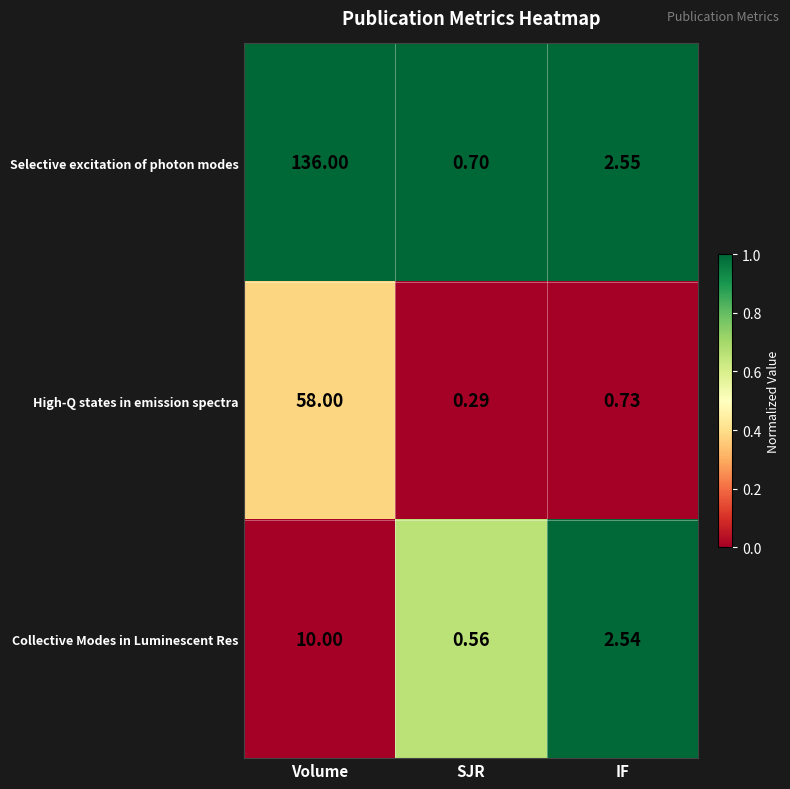

At which category does the chart reach its peak across all series?

Volume